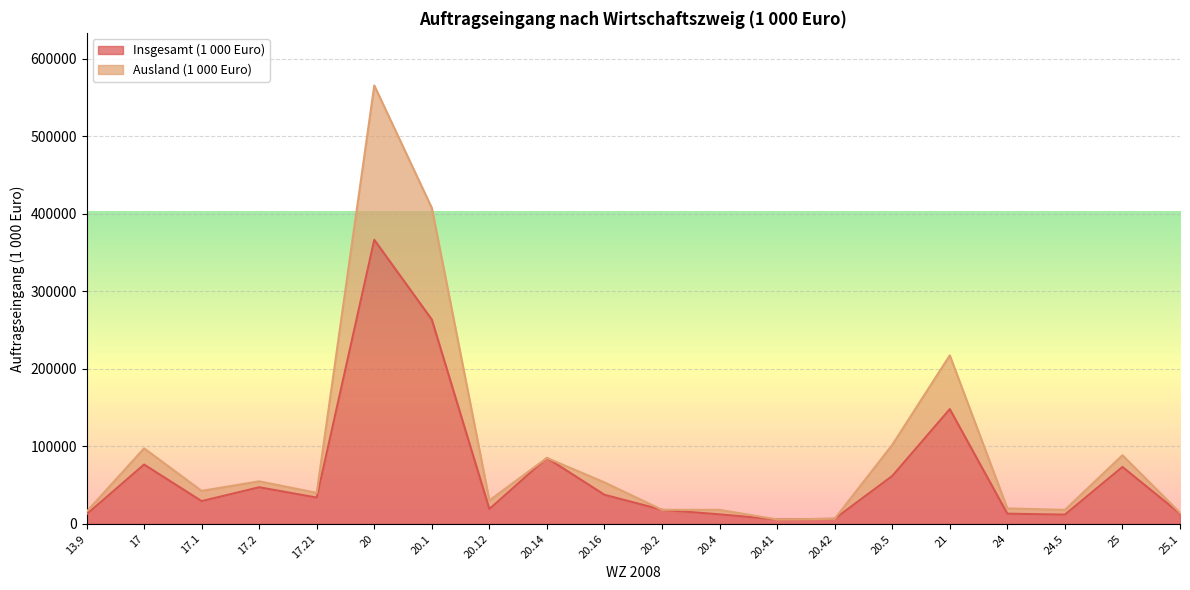

Which label corresponds to the largest value in the chart?

20